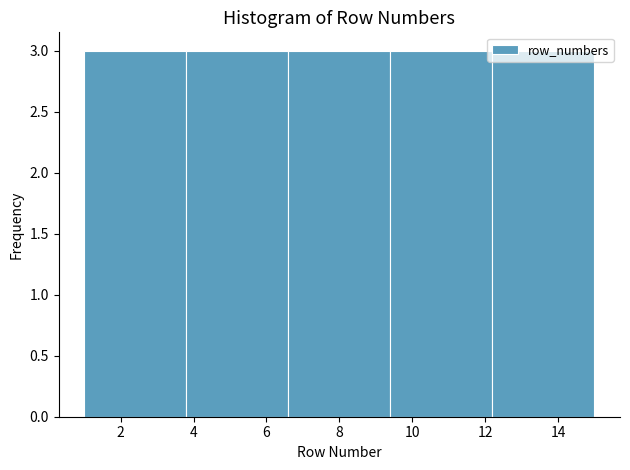

Reading left to right, transcribe this chart: for each bar, give the range it covers on the x-axis and its height. The values are not printed on the chart, so give them approximately, as read against the axis.

1.0 to 3.8: 3
3.8 to 6.6: 3
6.6 to 9.4: 3
9.4 to 12.2: 3
12.2 to 15.0: 3